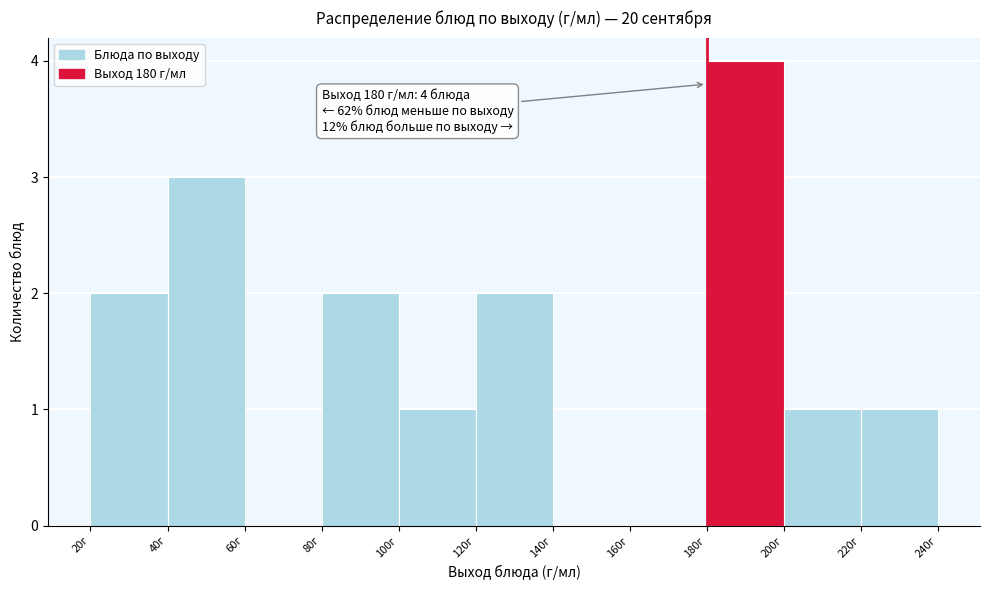

Which range on the x-axis has the tallest bar?

180 to 200